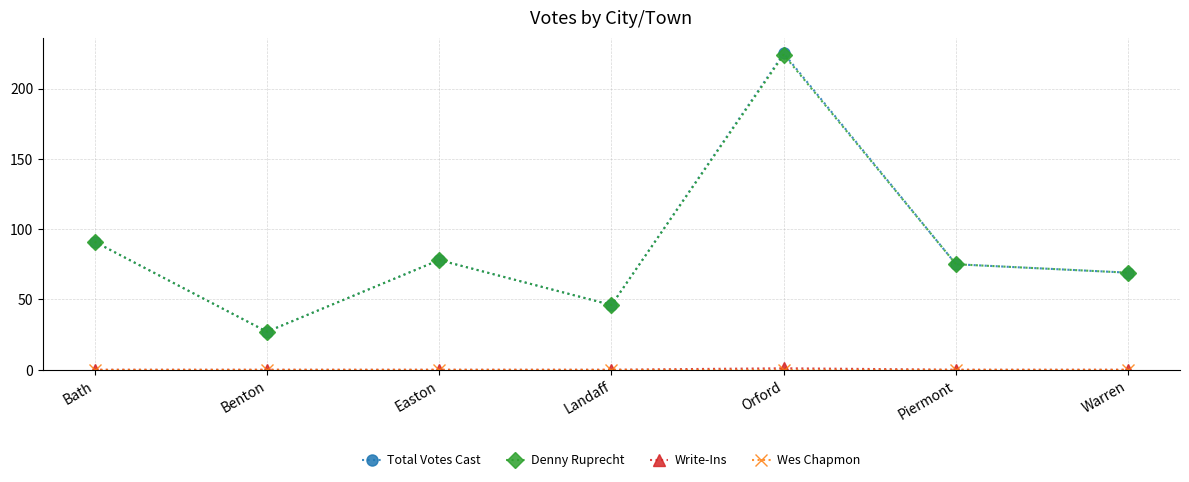

What is the difference between the highest and lowest values at Bath?

91